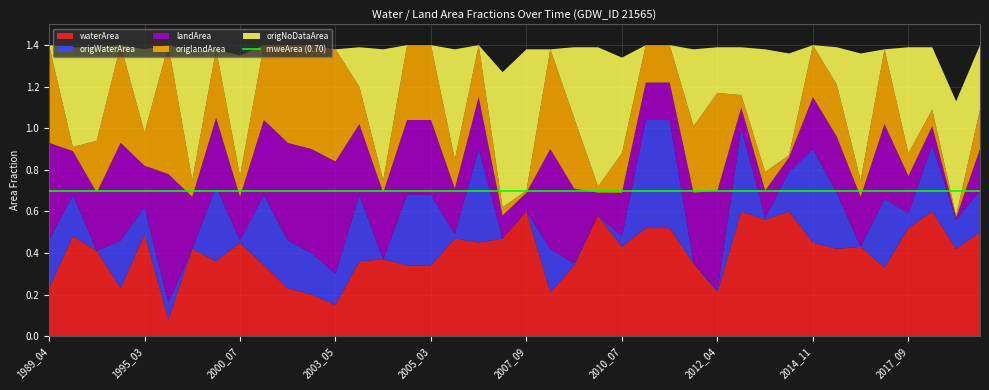

Reading left to right, list all the values displayed in this chart.

waterArea: 0.2	0.5	0.4	0.2	0.5	0.1	0.4	0.4	0.5	0.3	0.2	0.2	0.1	0.4	0.4	0.3	0.3	0.5	0.5	0.5	0.6	0.2	0.3	0.6	0.4	0.5	0.5	0.3	0.2	0.6	0.6	0.6	0.5	0.4	0.4	0.3	0.5	0.6	0.4	0.5
origWaterArea: 0.2	0.2	0.0	0.2	0.1	0.1	0.0	0.4	0.0	0.3	0.2	0.2	0.1	0.3	0.0	0.3	0.3	0.0	0.5	0.0	0.0	0.2	0.0	0.0	0.1	0.5	0.5	0.0	0.0	0.4	0.0	0.2	0.5	0.3	0.0	0.3	0.1	0.3	0.1	0.2
landArea: 0.5	0.2	0.3	0.5	0.2	0.6	0.2	0.3	0.2	0.4	0.5	0.5	0.5	0.3	0.3	0.4	0.4	0.2	0.2	0.1	0.1	0.5	0.4	0.1	0.2	0.2	0.2	0.3	0.5	0.1	0.1	0.1	0.2	0.3	0.2	0.4	0.2	0.1	0.0	0.2
origlandArea: 0.5	0.0	0.2	0.5	0.2	0.6	0.1	0.3	0.1	0.4	0.5	0.5	0.5	0.2	0.1	0.4	0.4	0.1	0.2	0.0	0.0	0.5	0.3	0.0	0.2	0.2	0.2	0.3	0.5	0.1	0.1	0.0	0.2	0.2	0.1	0.4	0.1	0.1	0.0	0.2
origNoDataArea: 0.0	0.5	0.5	0.0	0.4	0.0	0.6	0.0	0.6	0.0	0.0	0.0	0.0	0.2	0.6	0.0	0.0	0.5	0.0	0.7	0.7	0.0	0.3	0.7	0.5	0.0	0.0	0.4	0.2	0.2	0.6	0.5	0.0	0.2	0.6	0.0	0.5	0.3	0.6	0.3